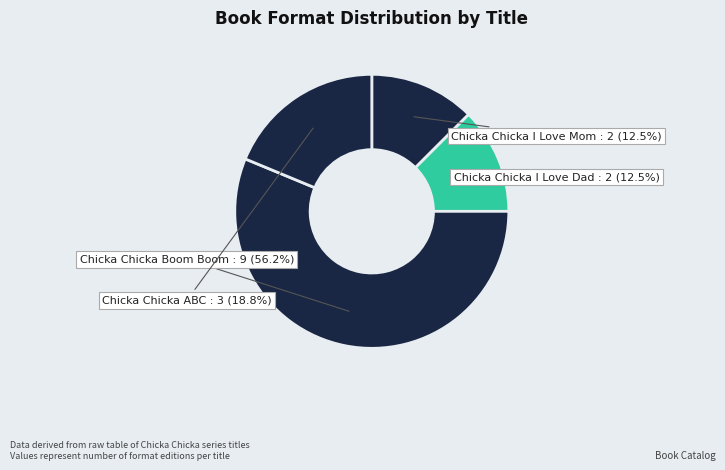

What percentage is the Chicka Chicka Boom Boom slice, to the nearest percent?

56%